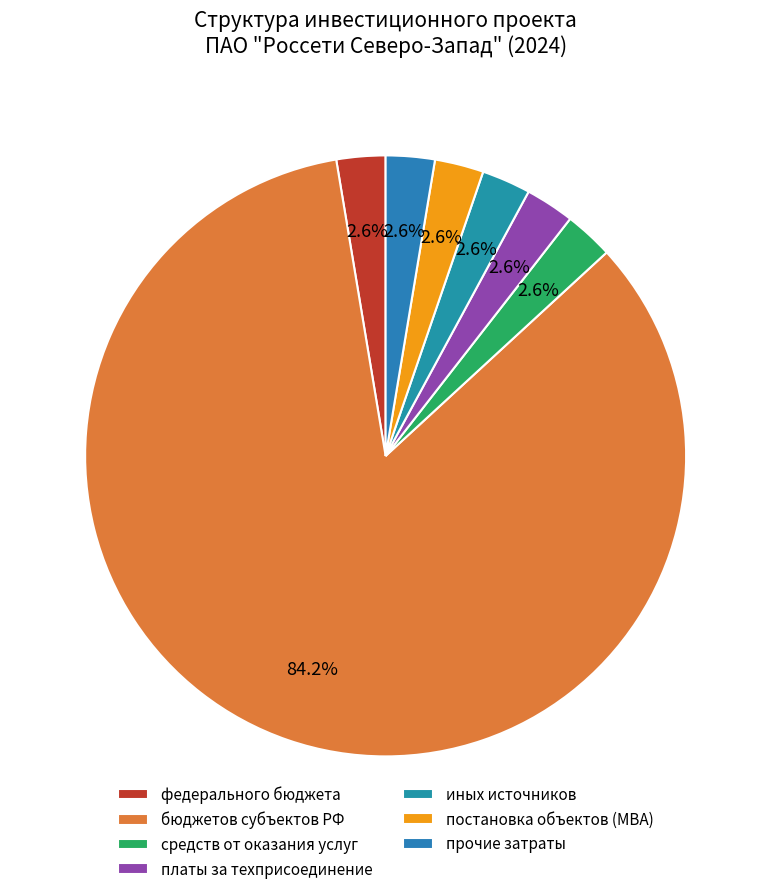

To the nearest percent, what is the difference between the largest and smallest slice percentages?

82%